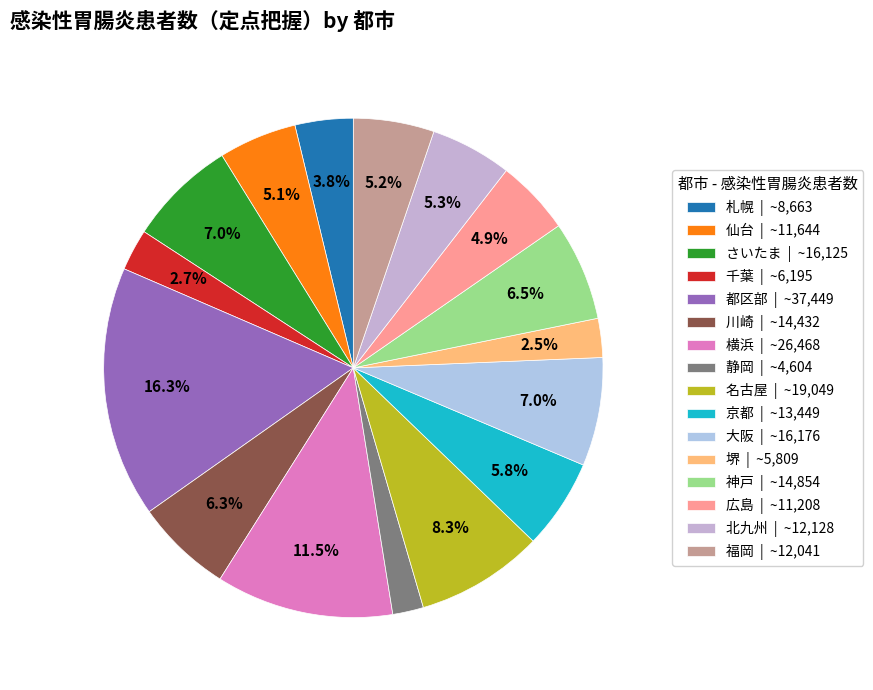

How much of the chart is everything except 北九州?

94.7%